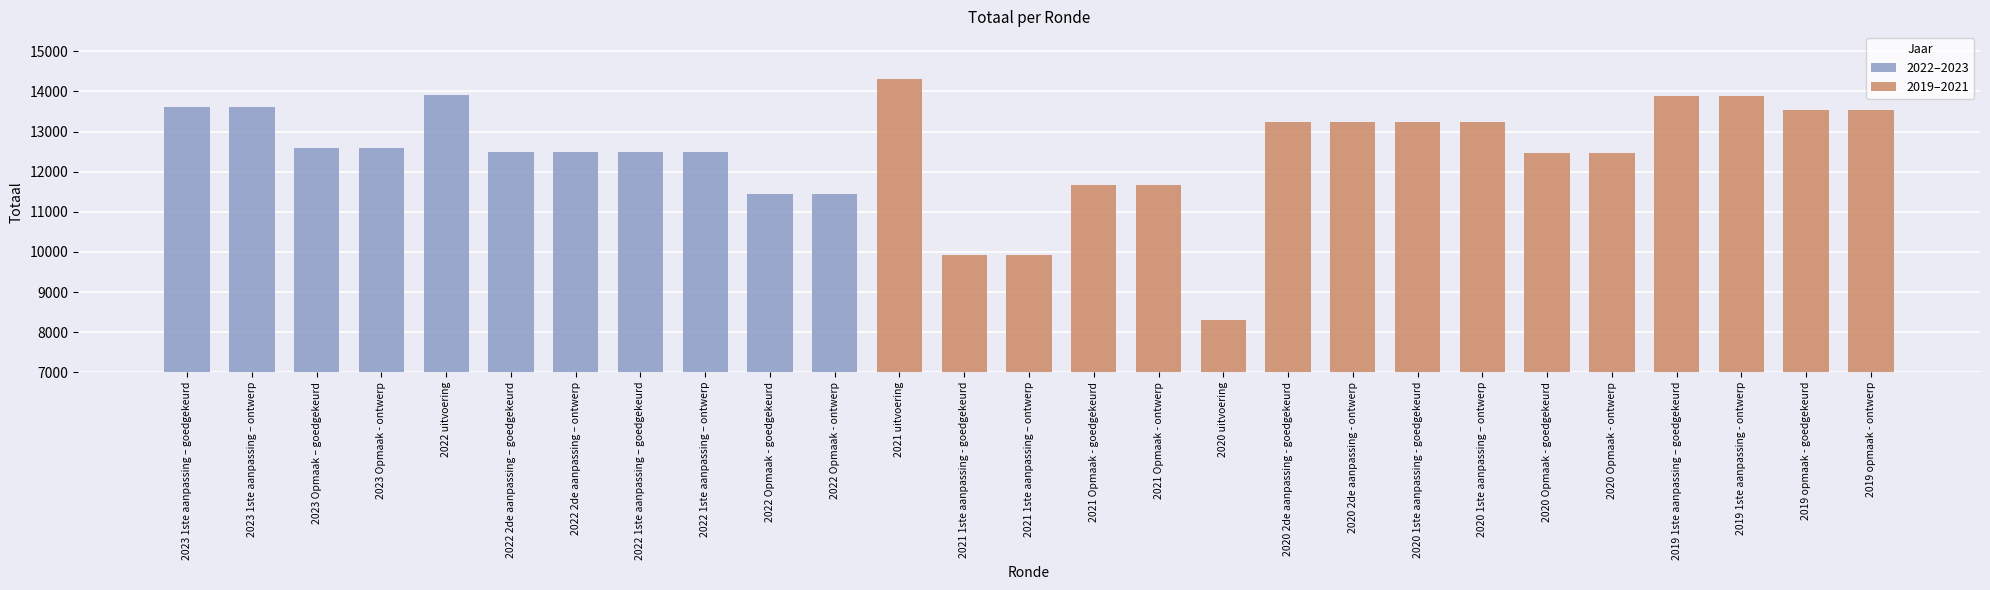

Reading left to right, extract all data points from this chart.

2023 1ste aanpassing – goedgekeurd=13623	2023 1ste aanpassing – ontwerp=13623	2023 Opmaak – goedgekeurd=12584	2023 Opmaak - ontwerp=12584	2022 uitvoering=13912	2022 2de aanpassing – goedgekeurd=12503	2022 2de aanpassing – ontwerp=12503	2022 1ste aanpassing – goedgekeurd=12503	2022 1ste aanpassing – ontwerp=12503	2022 Opmaak - goedgekeurd=11432	2022 Opmaak - ontwerp=11432	2021 uitvoering=14303	2021 1ste aanpassing - goedgekeurd=9917	2021 1ste aanpassing – ontwerp=9917	2021 Opmaak - goedgekeurd=11671	2021 Opmaak - ontwerp=11671	2020 uitvoering=8306	2020 2de aanpassing - goedgekeurd=13239	2020 2de aanpassing - ontwerp=13239	2020 1ste aanpassing - goedgekeurd=13239	2020 1ste aanpassing – ontwerp=13239	2020 Opmaak - goedgekeurd=12459	2020 Opmaak - ontwerp=12459	2019 1ste aanpassing – goedgekeurd=13876	2019 1ste aanpassing - ontwerp=13876	2019 opmaak - goedgekeurd=13550	2019 opmaak - ontwerp=13550